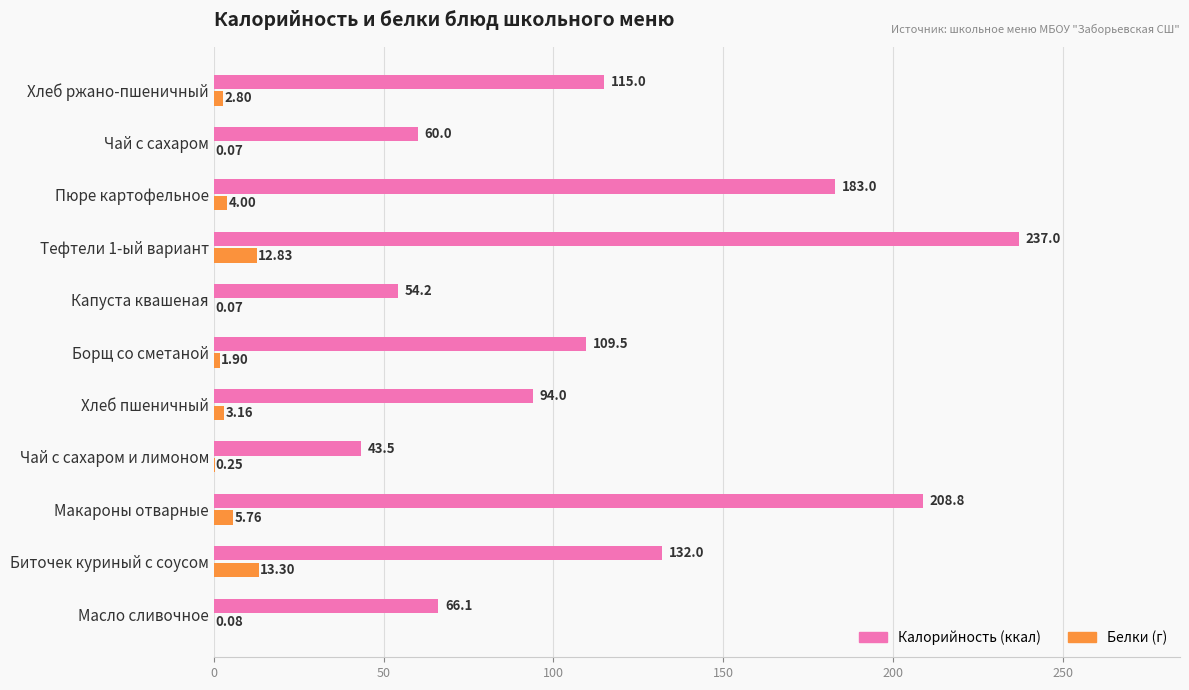

What is the total value across all series at Тефтели 1-ый вариант?

249.8